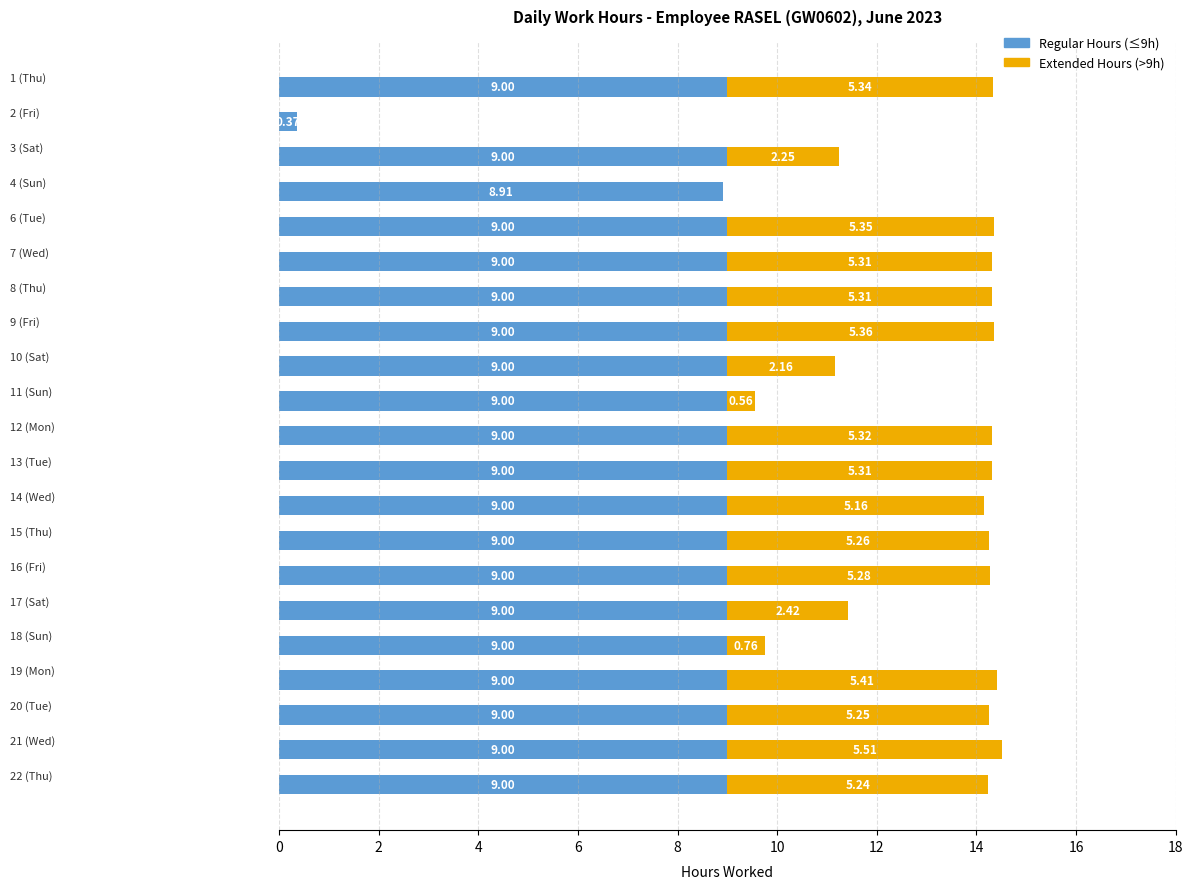

What is the difference between the maximum and minimum values in the Extended Hours (>9h) series?

5.5